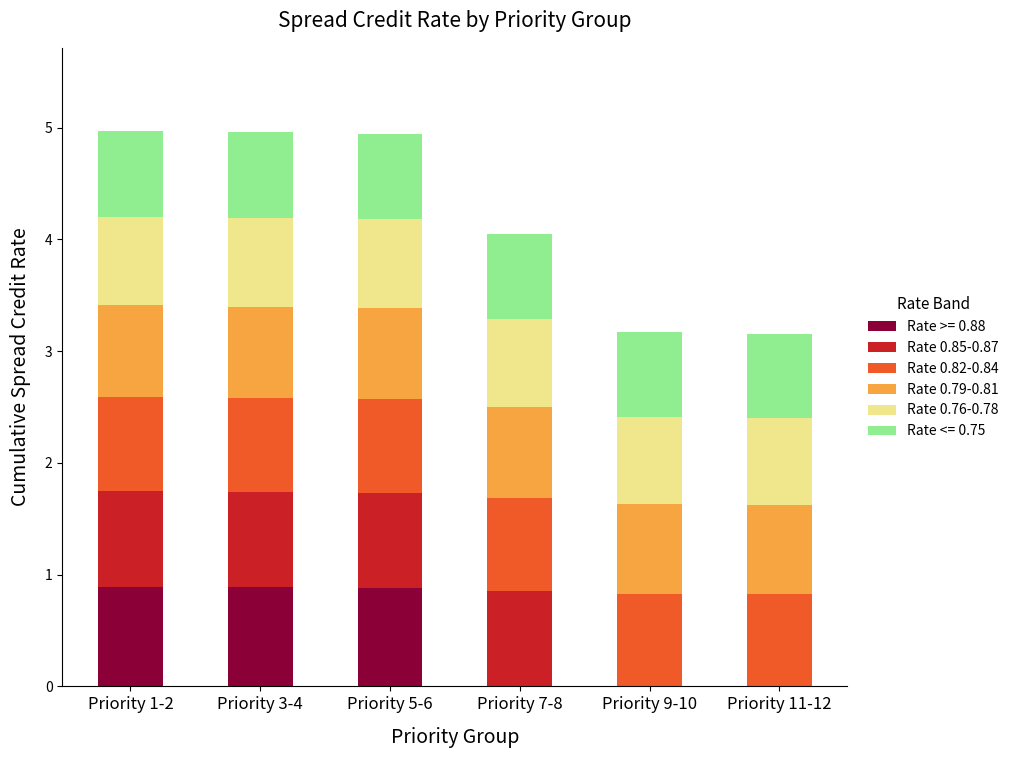

What is the total value across all series at Priority 5-6?

4.9